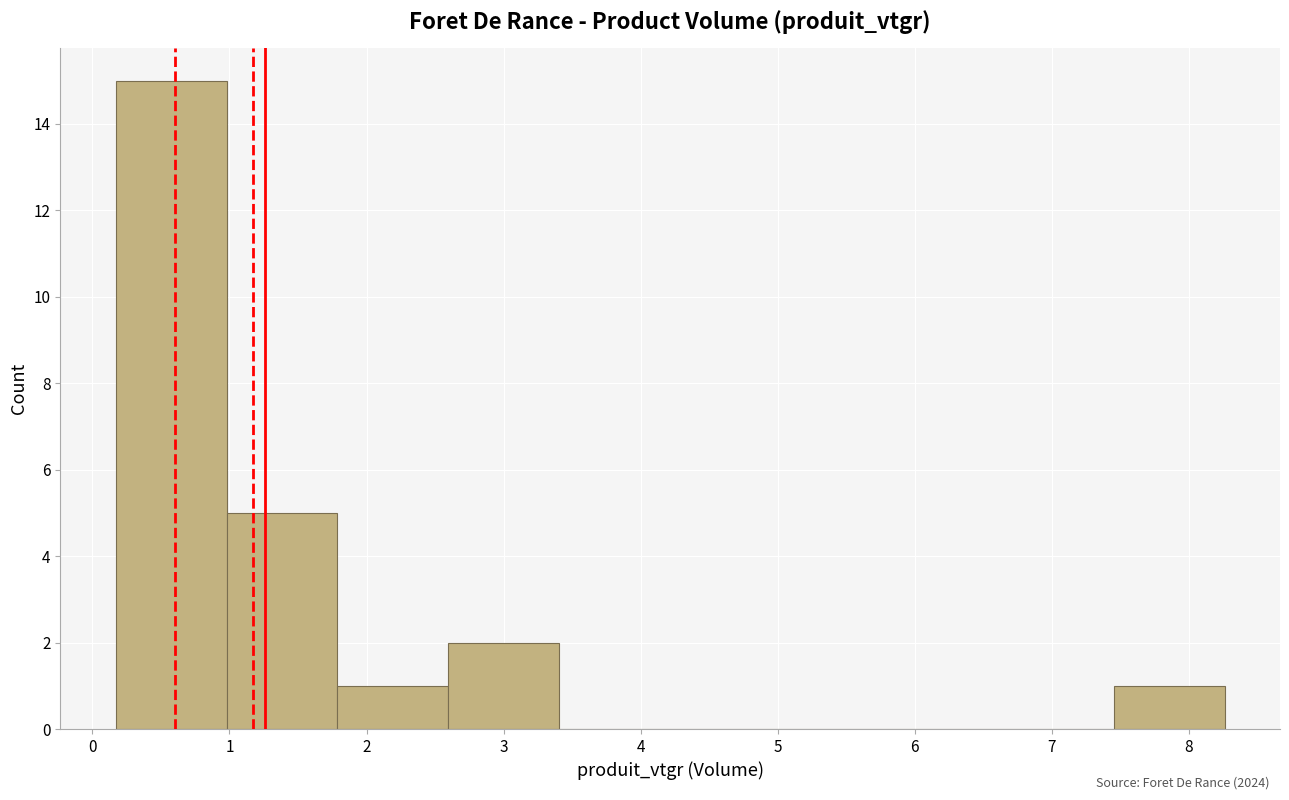

Over which range of the x-axis is the bar tallest?

0.2 to 1.0